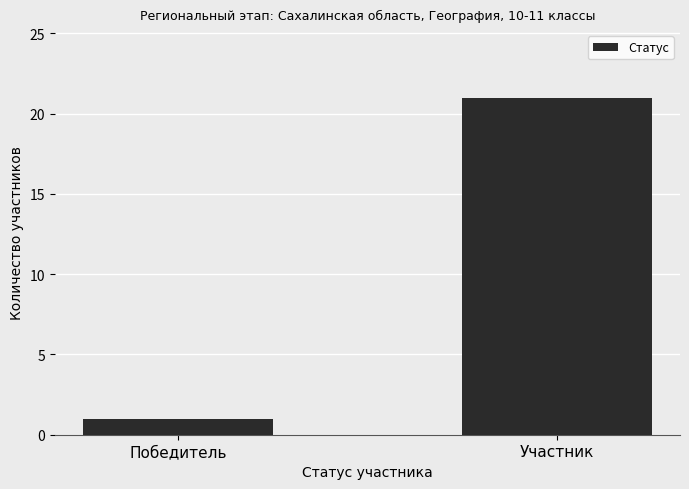

What is the value of the 2nd bar from the left?

21